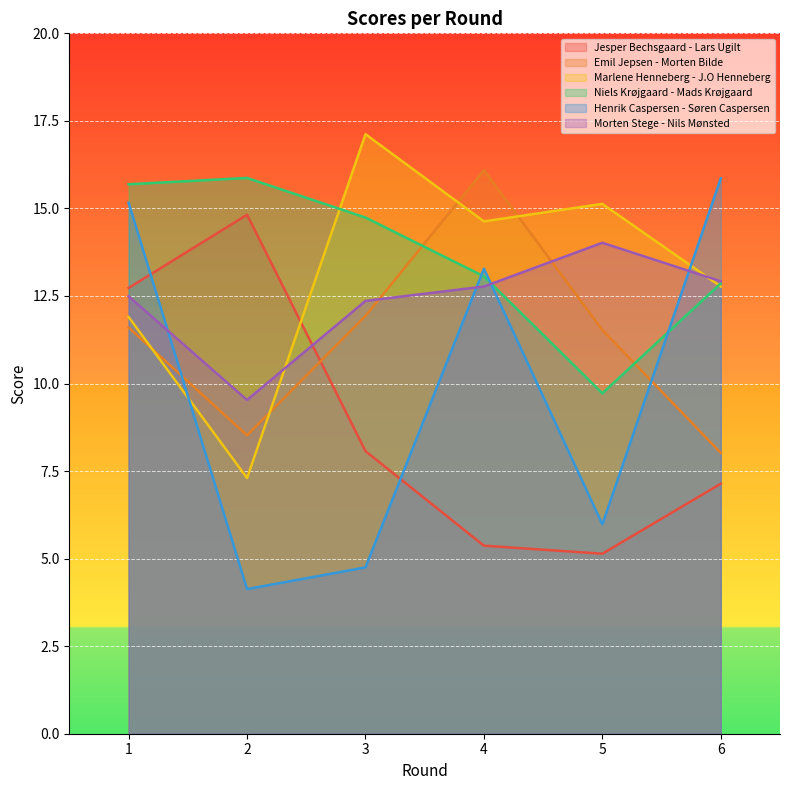

At which category does Morten Stege - Nils Mønsted reach its first local peak?

5